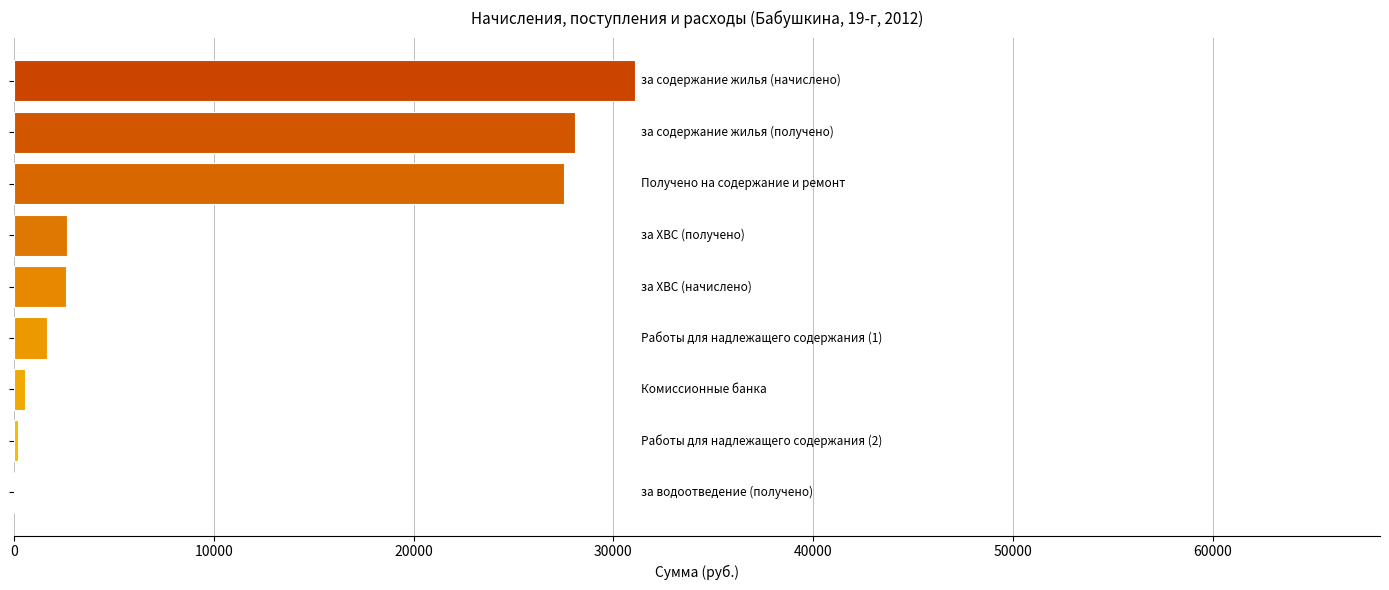

What is the greatest value displayed?

31072.9